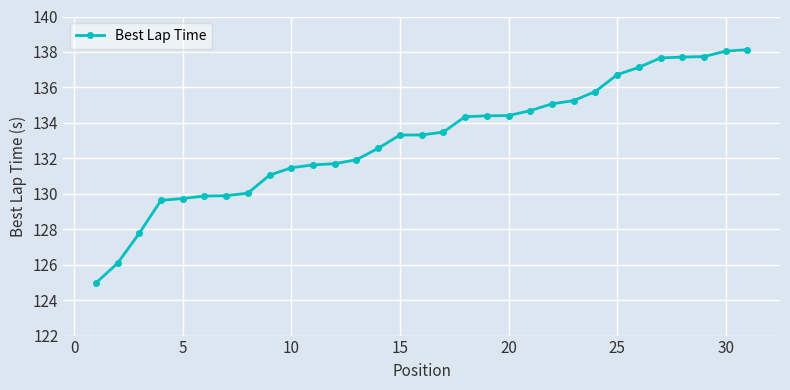

What is the maximum value shown in the chart?

138.1